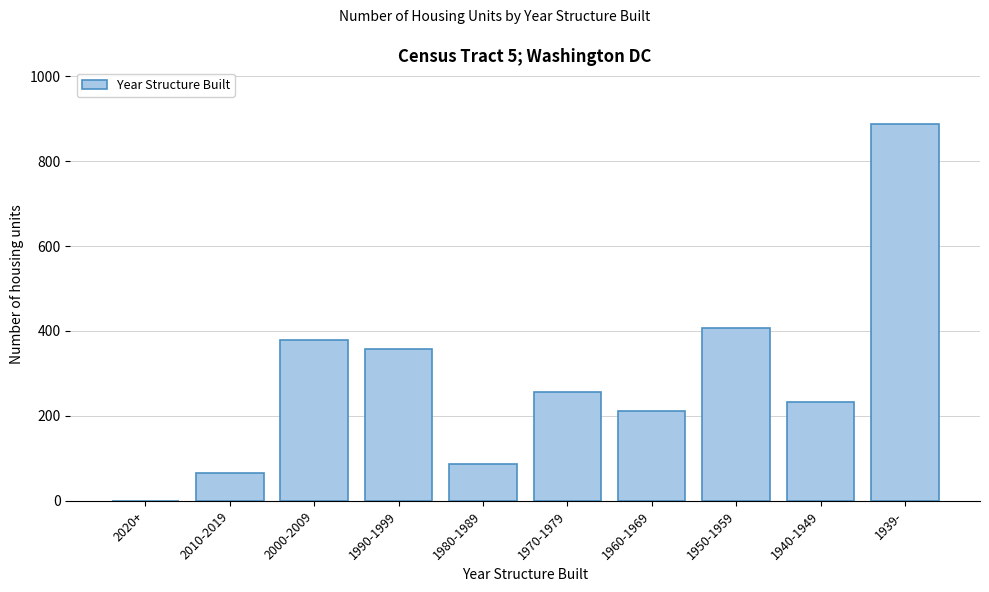

Reading left to right, list all the values displayed in this chart.

2020+=0	2010-2019=66	2000-2009=378	1990-1999=358	1980-1989=87	1970-1979=257	1960-1969=211	1950-1959=408	1940-1949=232	1939-=887